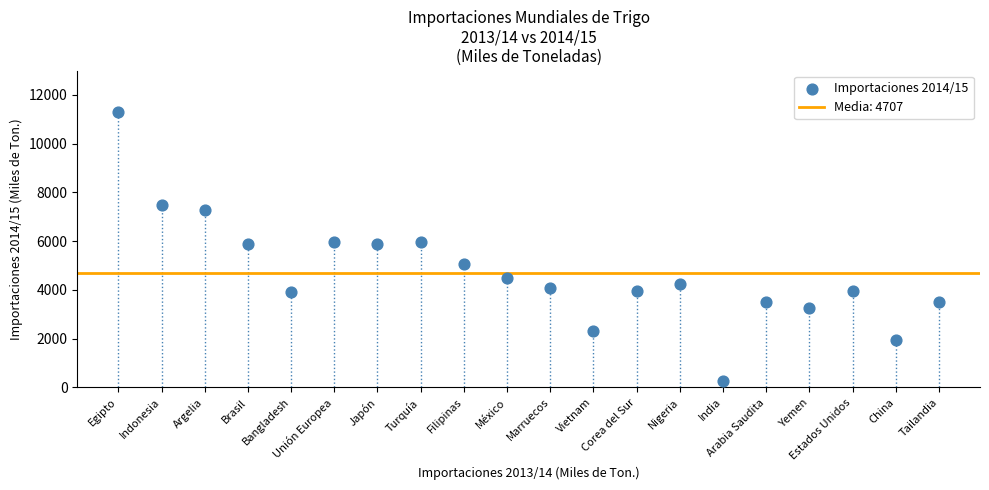

What is the range of Y values (max minus min)?

11027